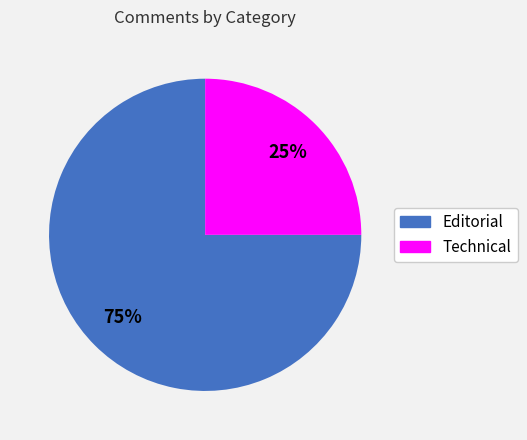

Does Editorial represent more than half of the total?

Yes